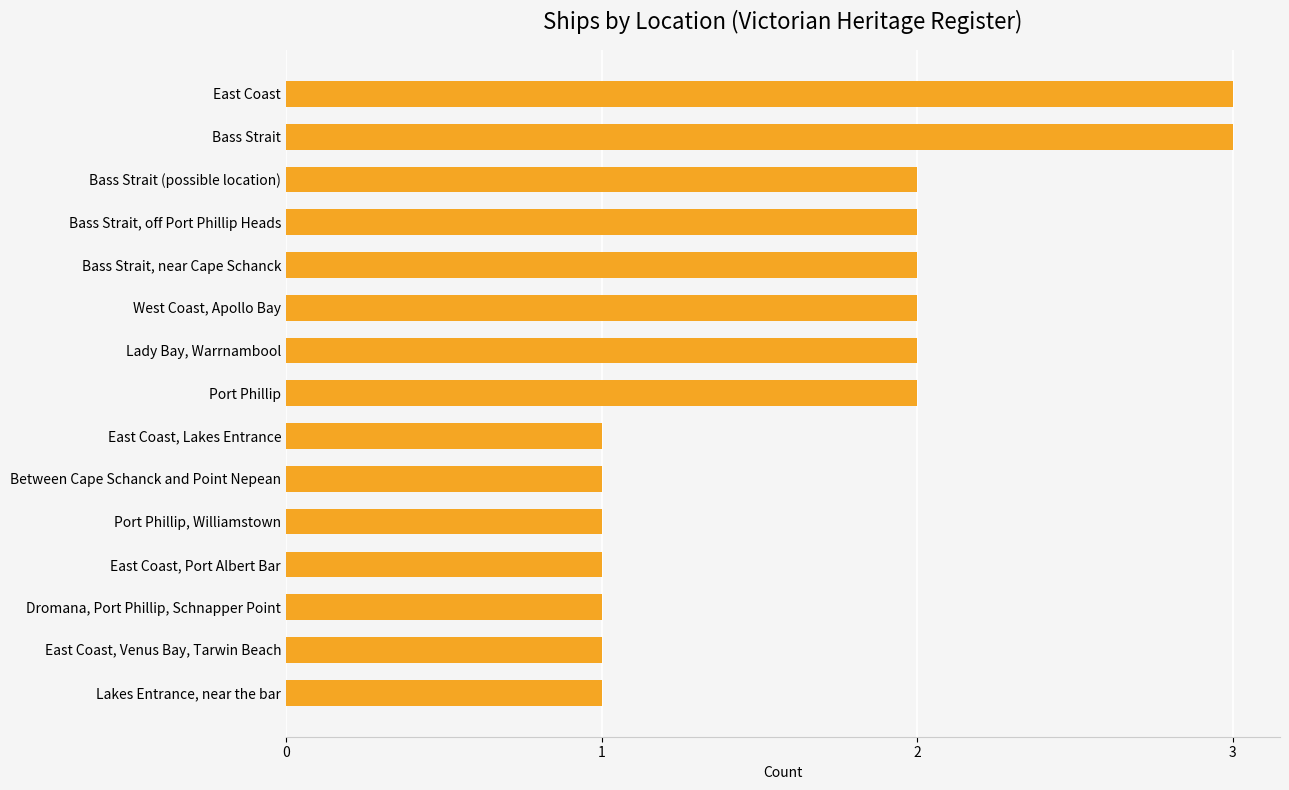

What is the greatest value displayed?

3